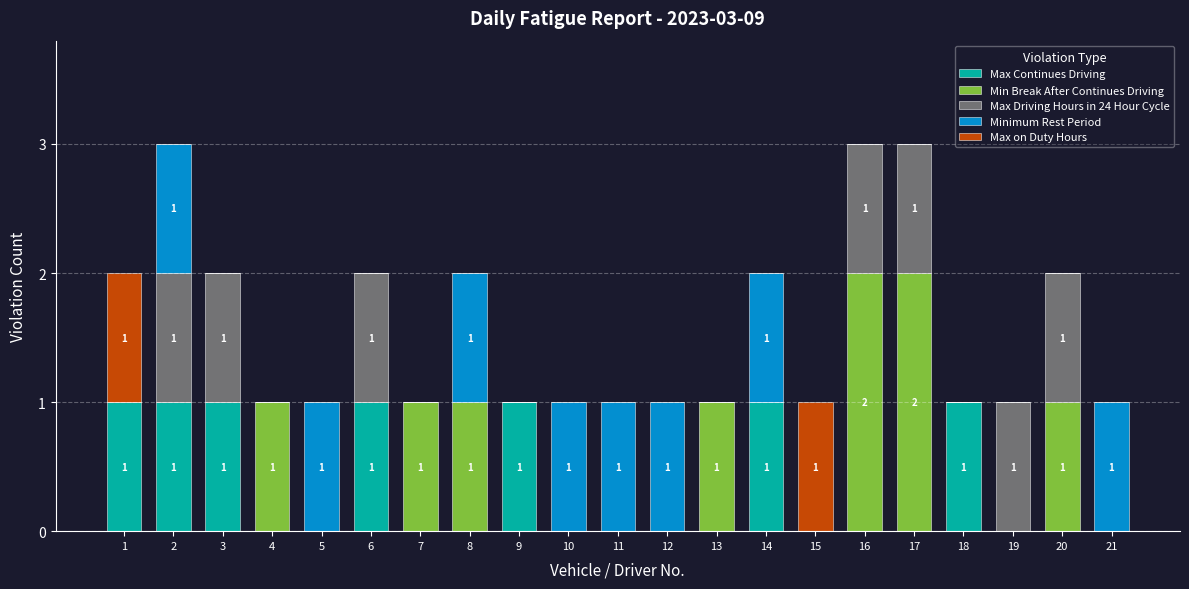

How many data points does each series have?

21